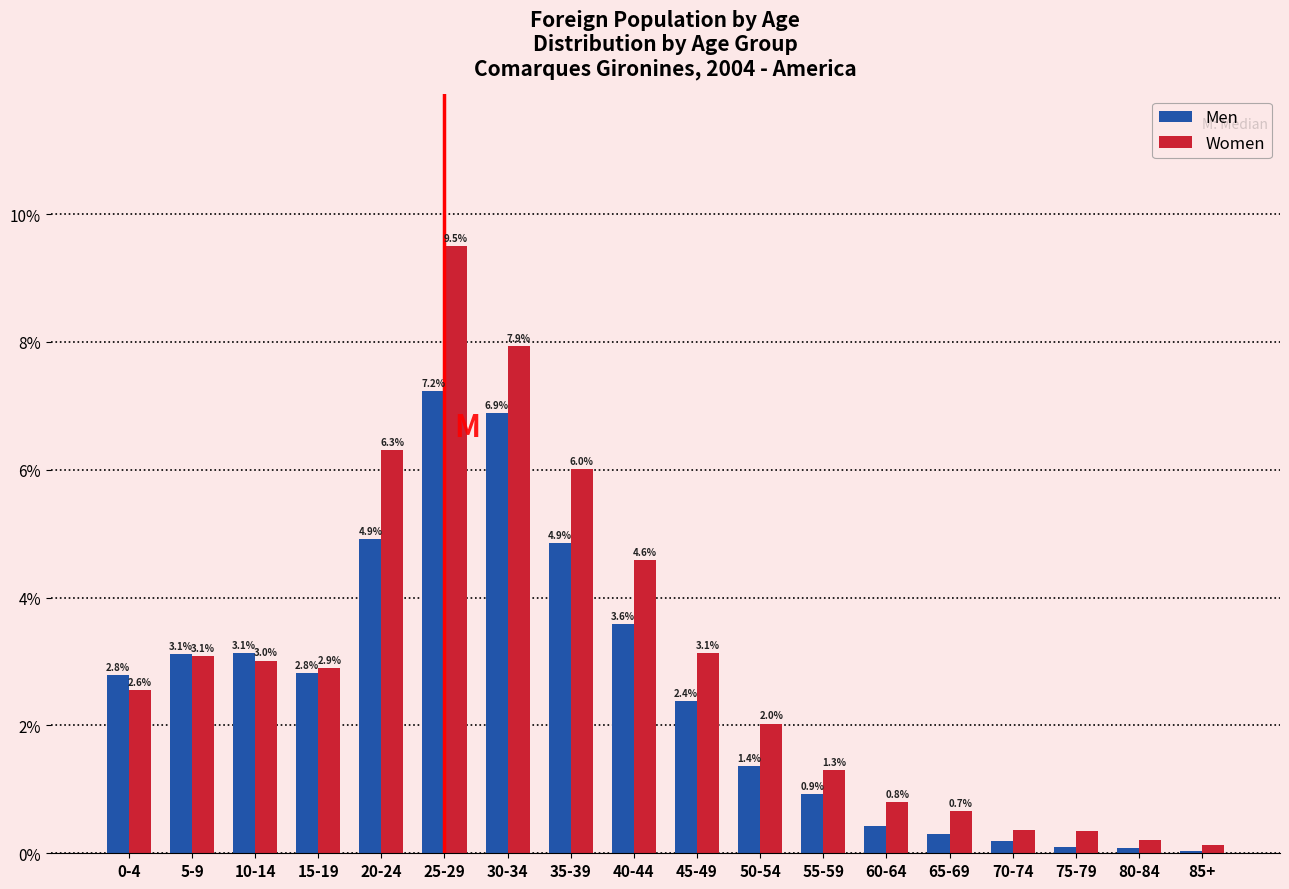

The value of Men at 0-4 is 4.3. True or false?

False